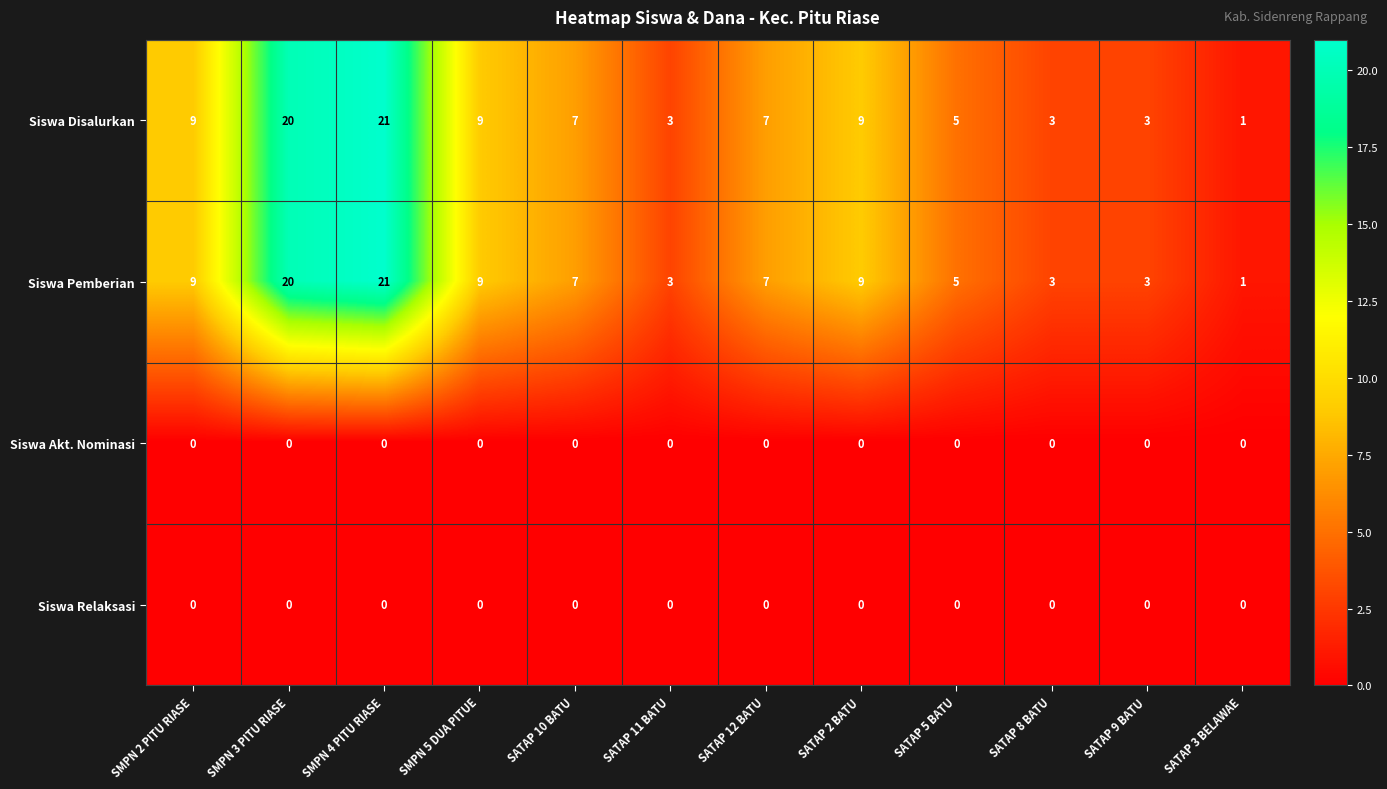

What is the difference between the highest and lowest values at SATAP 11 BATU?

3